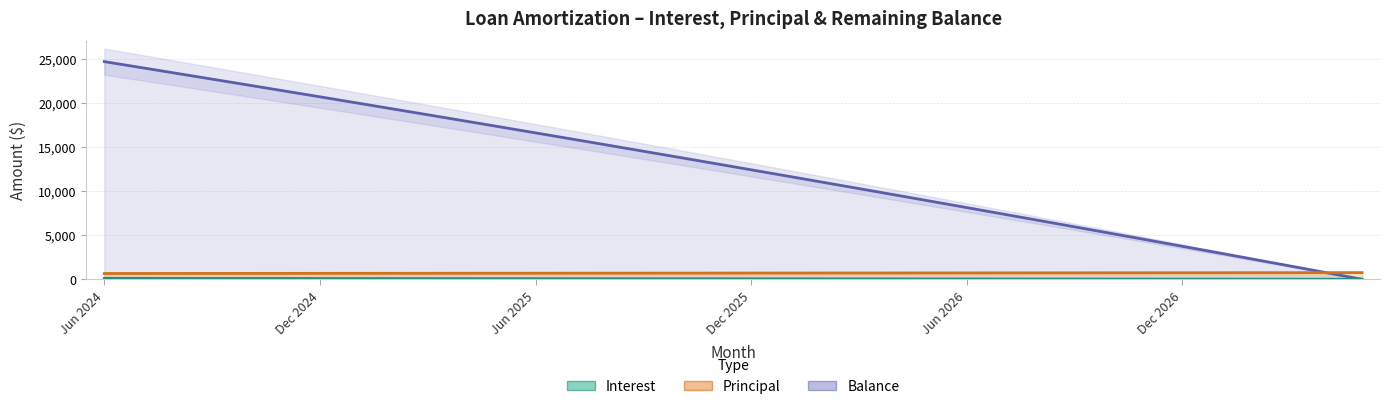

What is the label of the 21st point from the right?

Sep 2025